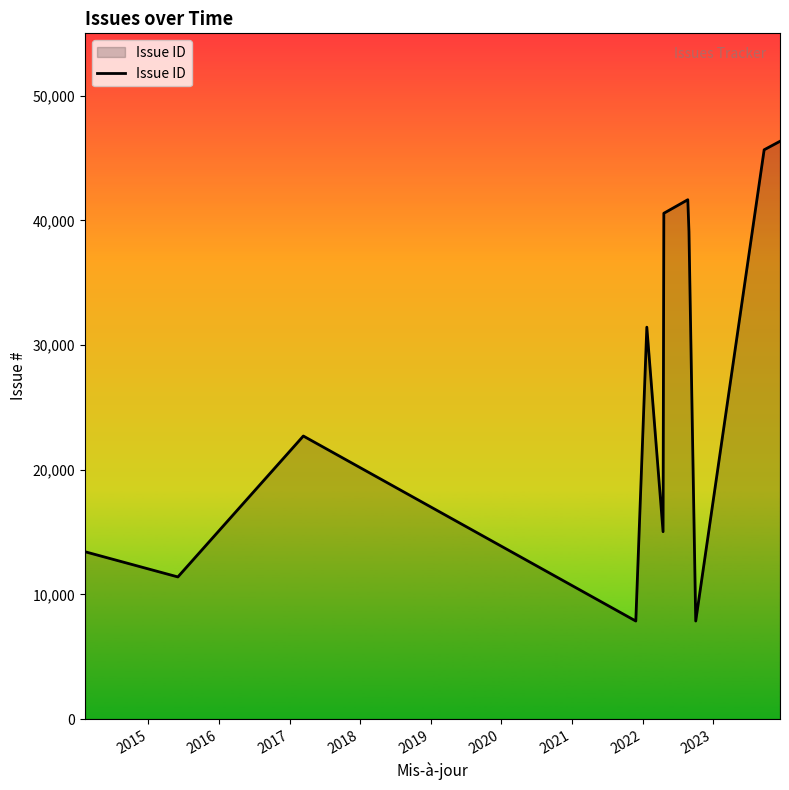

How many categories are shown in the chart?

12